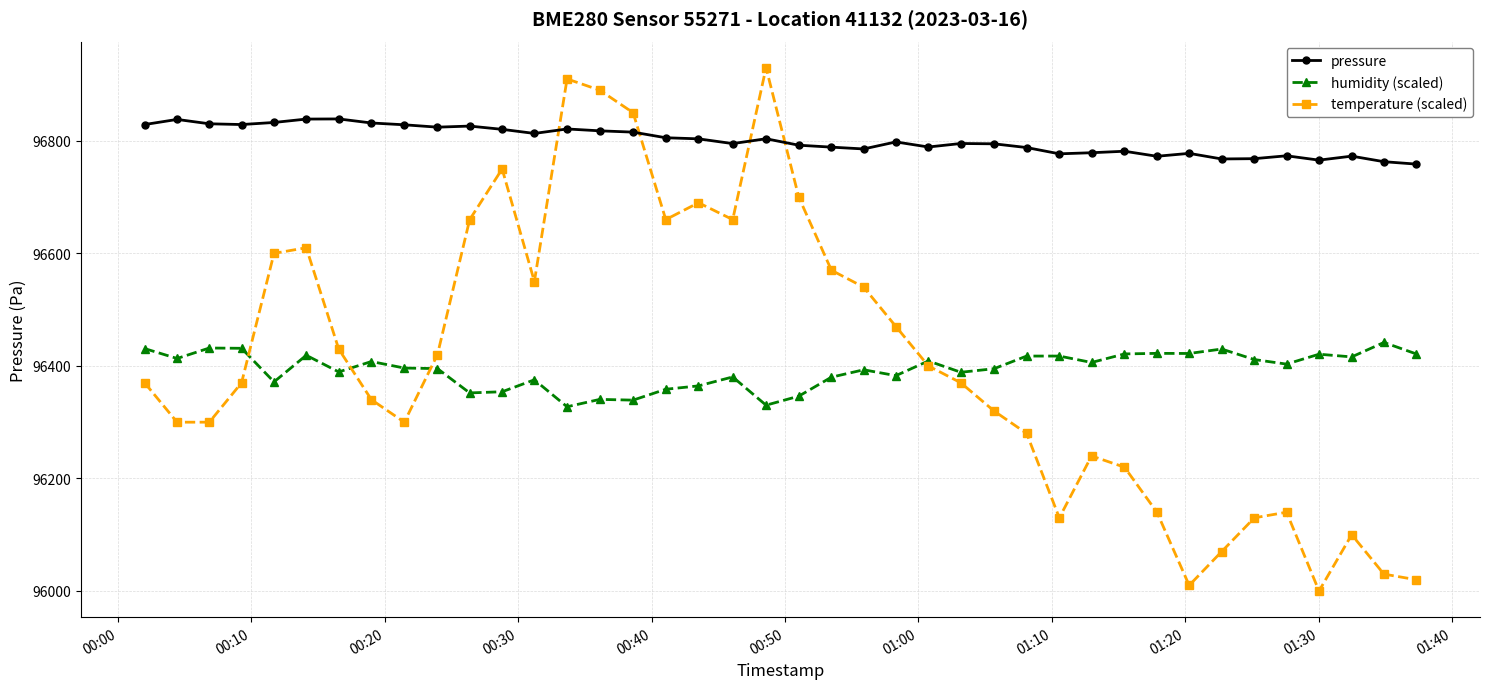

How many times do temperature (scaled) and humidity (scaled) cross each other?

4